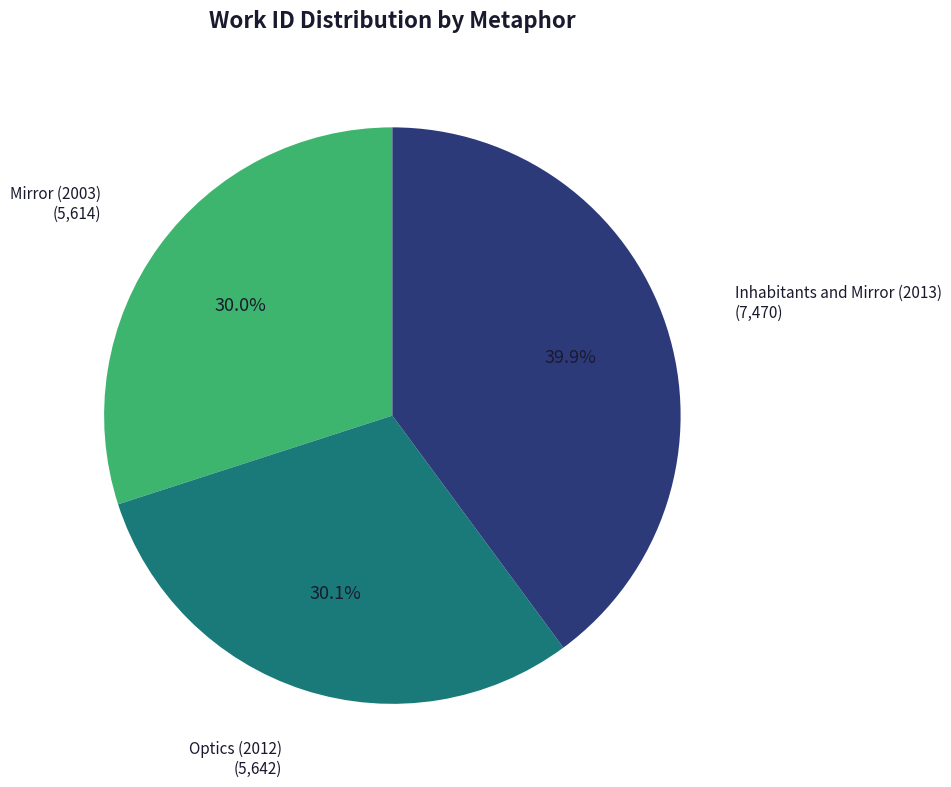

Does Mirror (2003) represent more than half of the total?

No